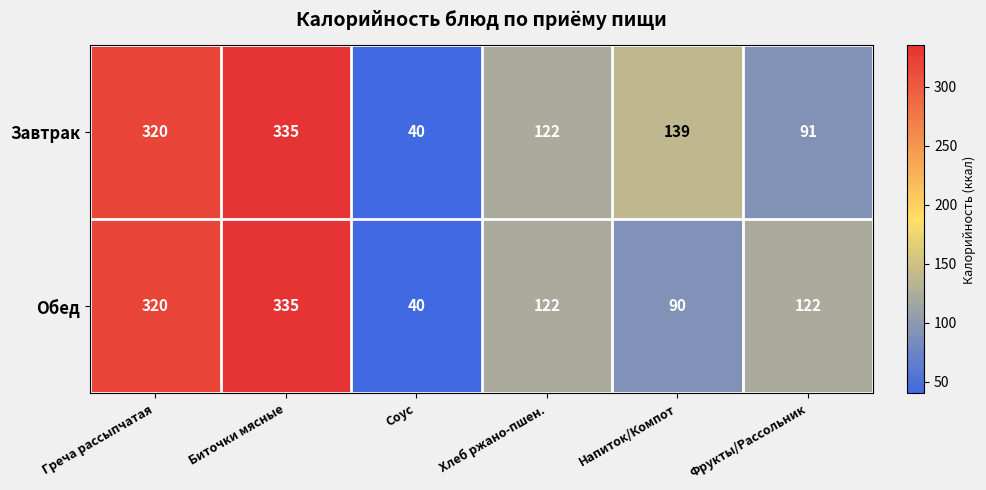

What is the minimum value shown in the chart?

40